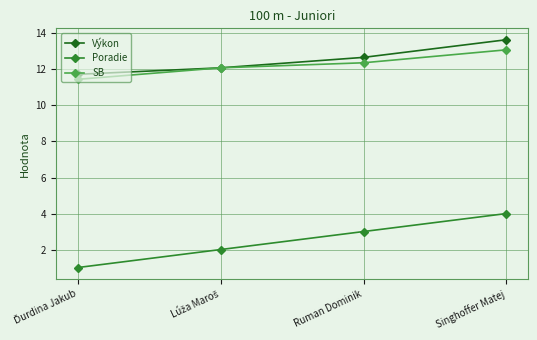

How many data points in SB are less than 12?

1